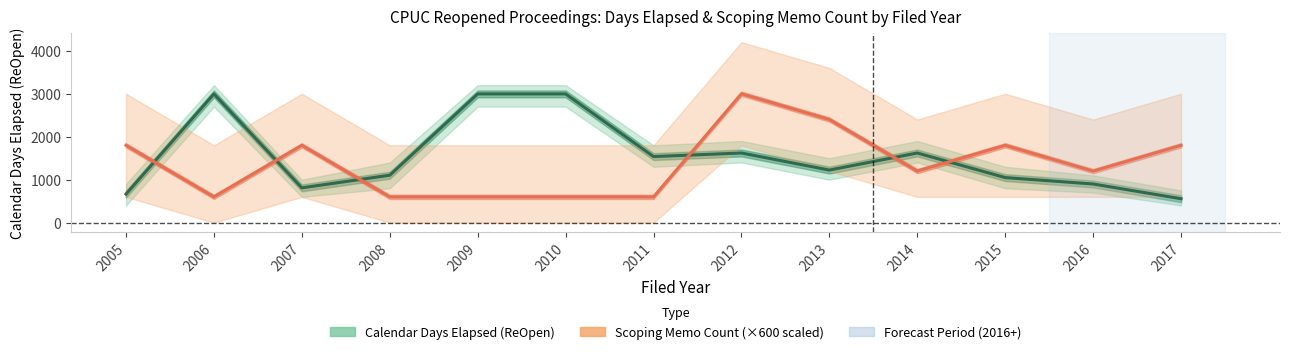

Count the number of data series in this chart.

2